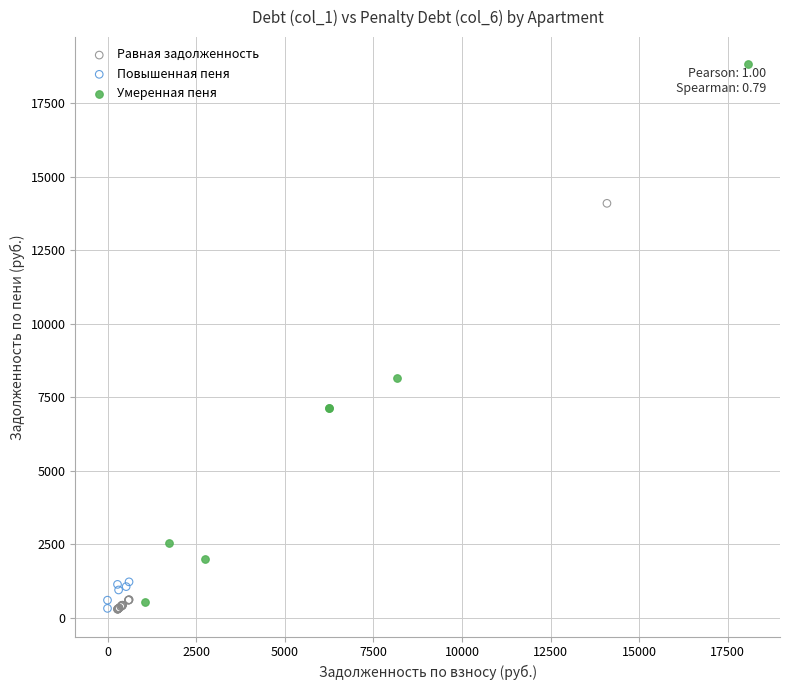

Which series has the largest Y range (max minus min)?

Умеренная пеня